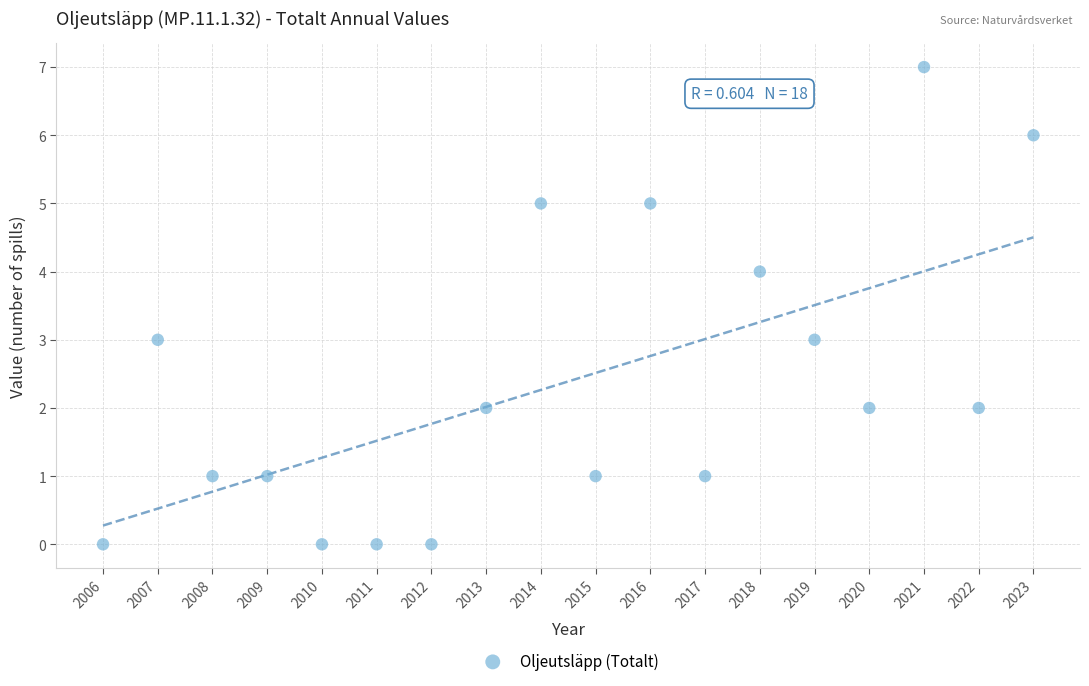

What is the range of X values (max minus min)?

17